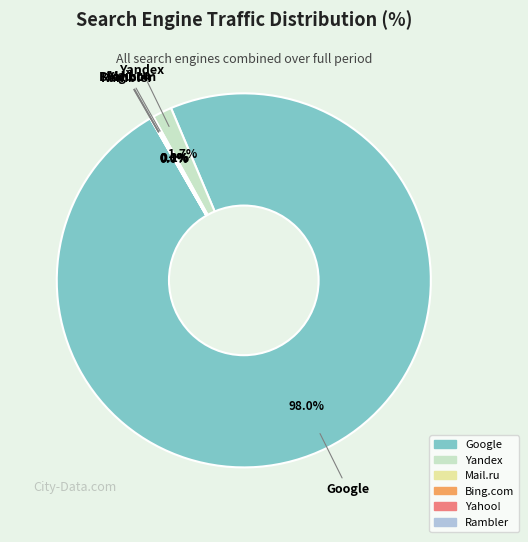

Does any single category account for the majority?

Yes